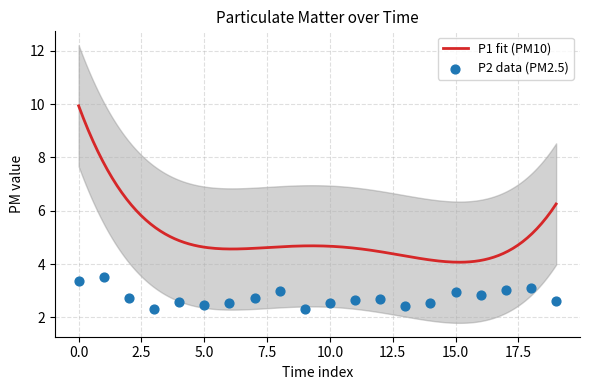

What is the maximum value for P1 fit (PM10)?

9.9